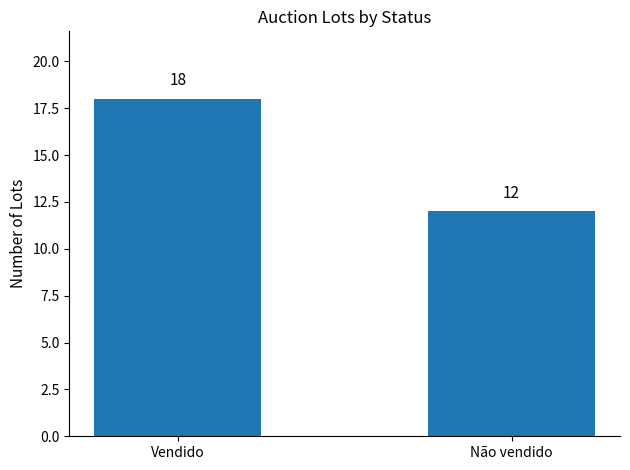

Which label corresponds to the largest value in the chart?

Vendido